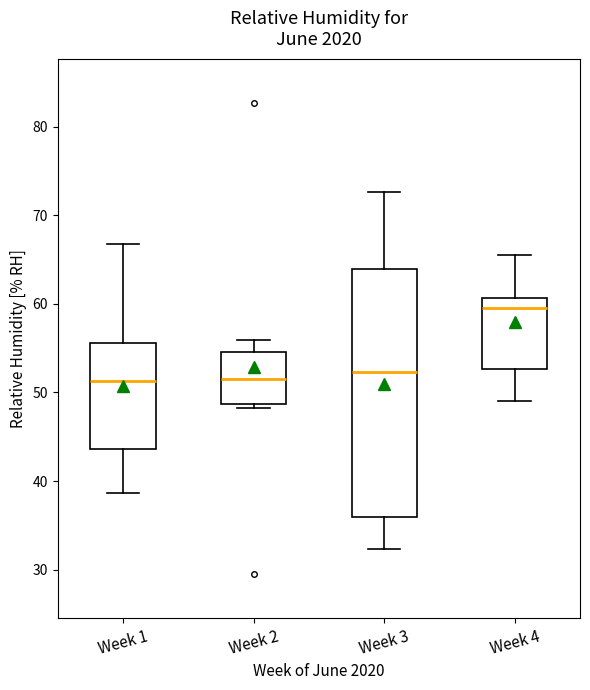

Where is the lower edge of the box for Week 1 on the y-axis? The values are not printed on the chart, so give them approximately, as read against the axis.

44